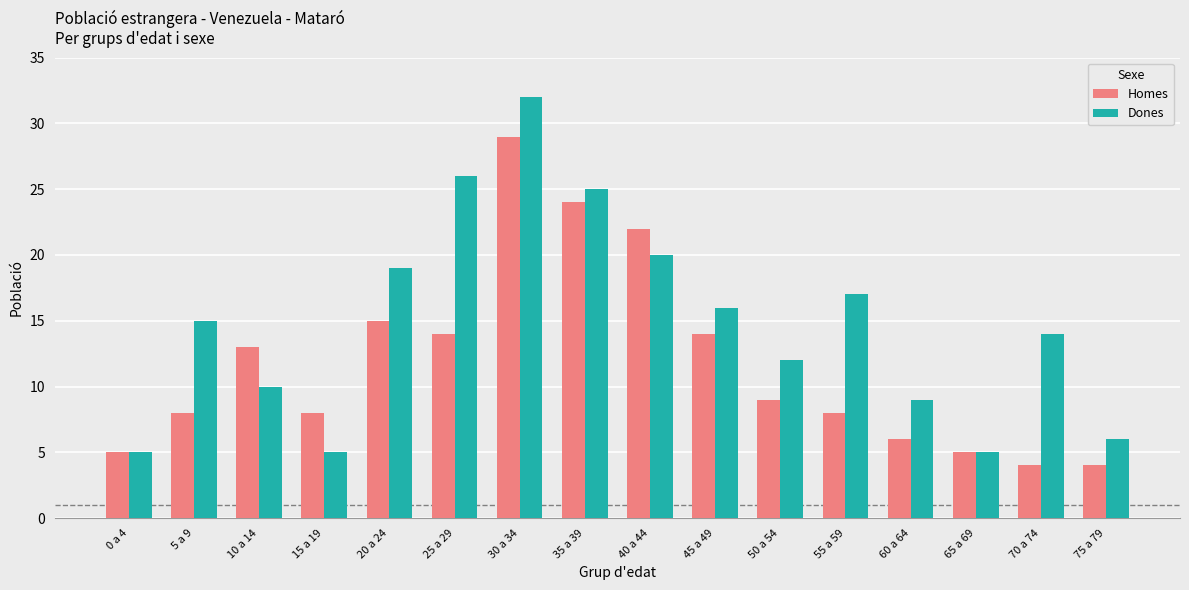

Reading left to right, transcribe all the data shown in this chart.

Homes: 0 a 4=5	5 a 9=8	10 a 14=13	15 a 19=8	20 a 24=15	25 a 29=14	30 a 34=29	35 a 39=24	40 a 44=22	45 a 49=14	50 a 54=9	55 a 59=8	60 a 64=6	65 a 69=5	70 a 74=4	75 a 79=4
Dones: 0 a 4=5	5 a 9=15	10 a 14=10	15 a 19=5	20 a 24=19	25 a 29=26	30 a 34=32	35 a 39=25	40 a 44=20	45 a 49=16	50 a 54=12	55 a 59=17	60 a 64=9	65 a 69=5	70 a 74=14	75 a 79=6